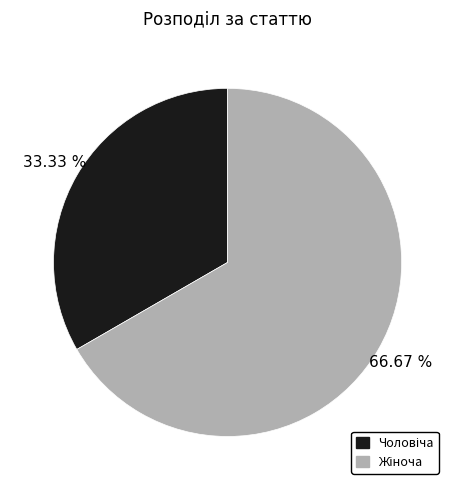

How many slices are in this pie chart?

2